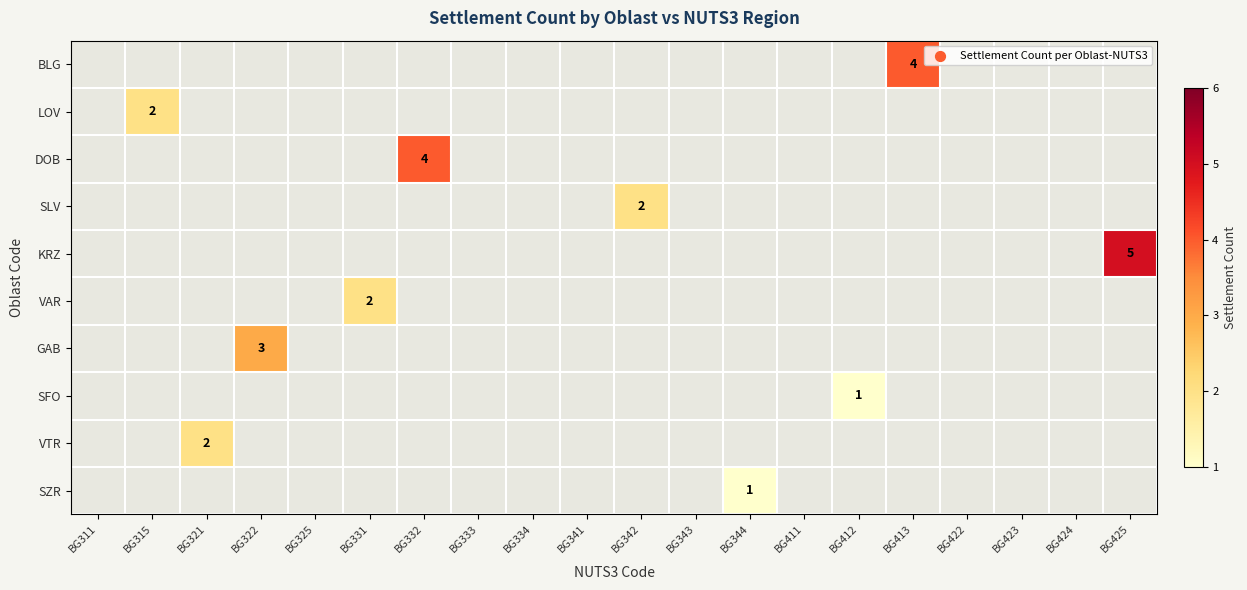

What is the smallest value displayed?

1.0